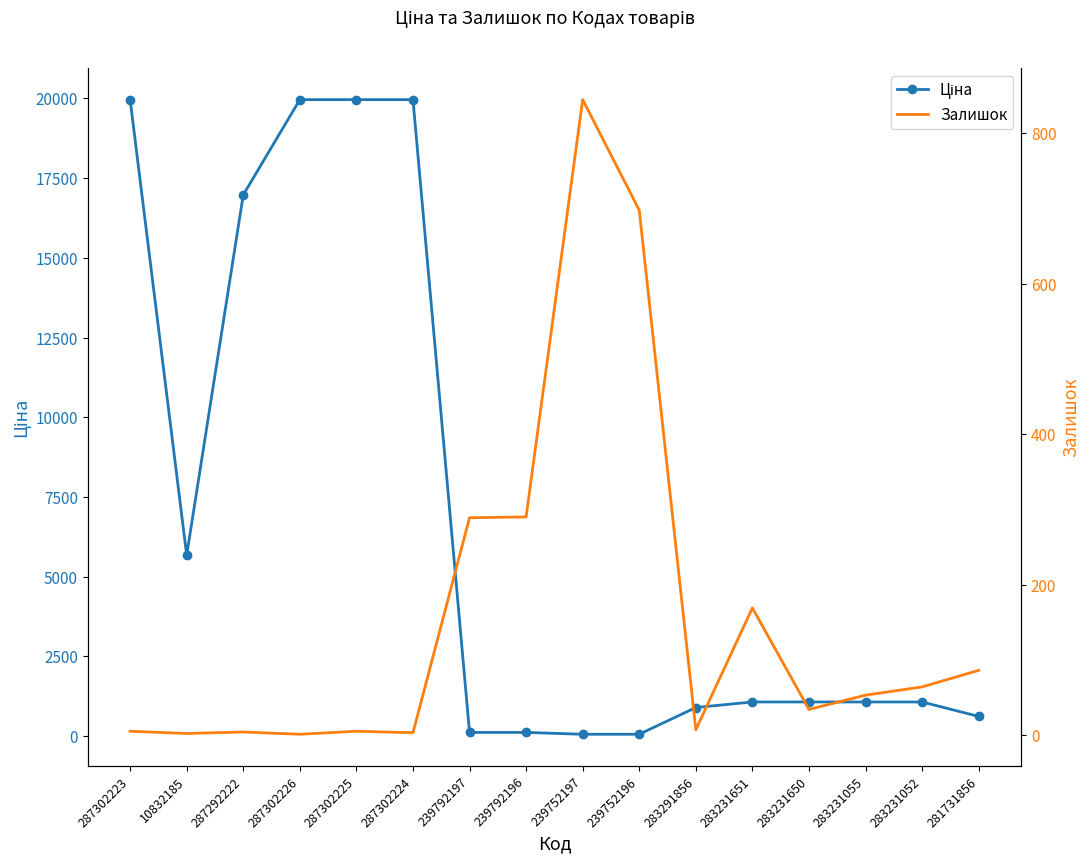

List the labels in order of Залишок value, largest first.

239752197, 239752196, 239792196, 239792197, 283231651, 281731856, 283231052, 283231055, 283231650, 283291856, 287302223, 287302225, 287292222, 287302224, 10832185, 287302226